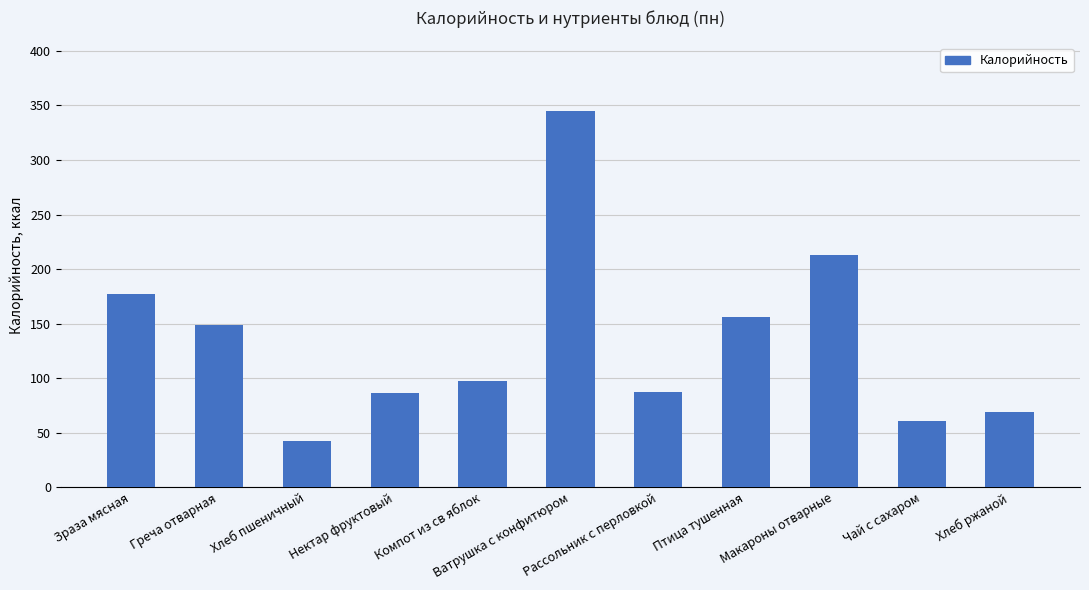

What is the difference between the second highest and minimum values?

171